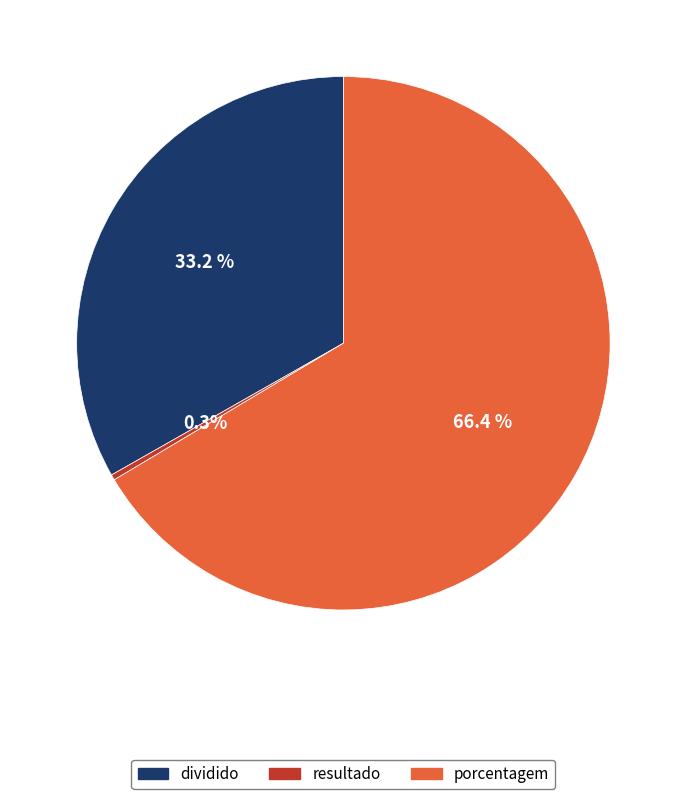

Does any single category account for the majority?

Yes